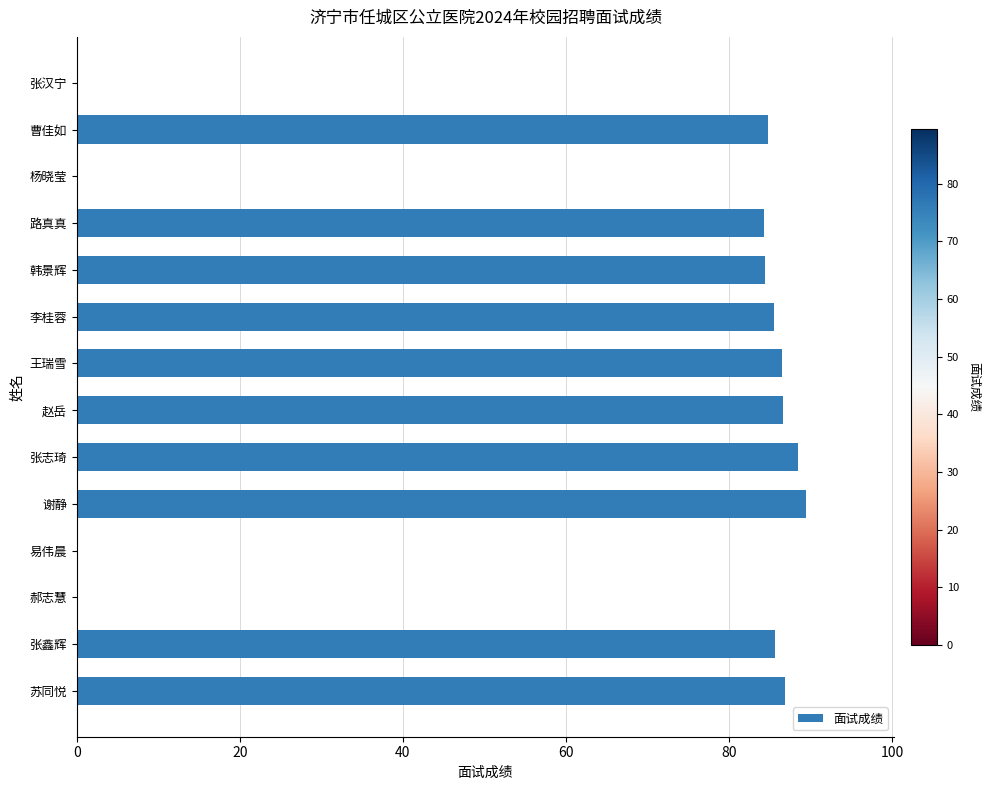

Are the bars horizontal?

Yes